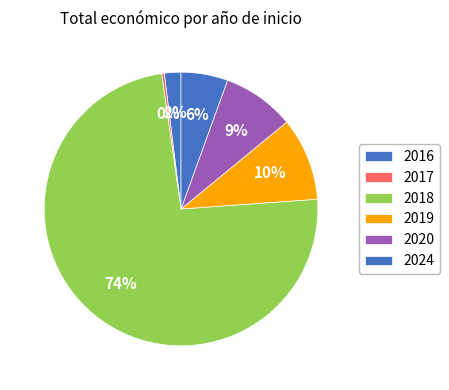

The 2016 slice represents 1% of the pie. True or false?

False